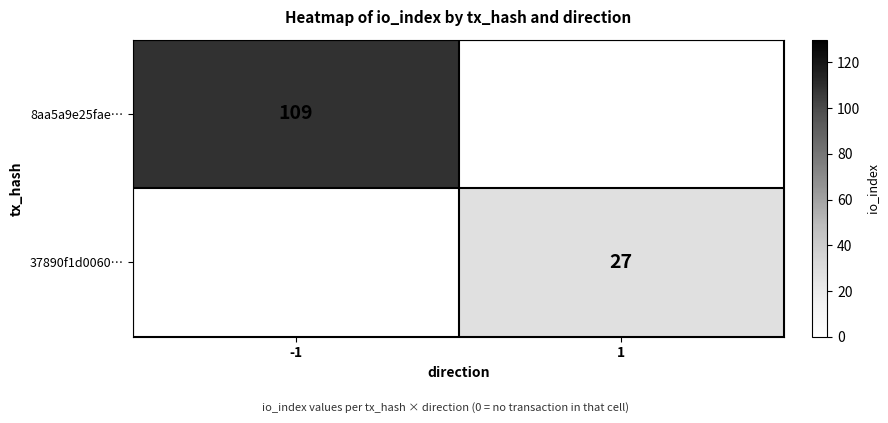

The value of 37890f1d0060… at 1 is 27. True or false?

True